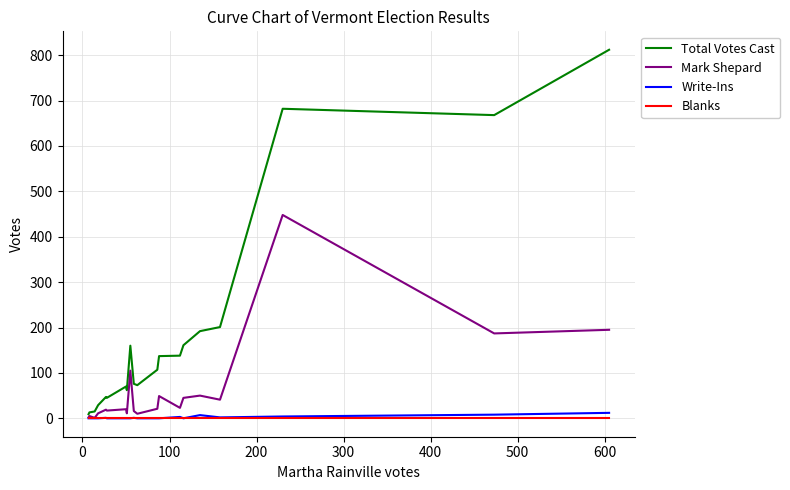

What is the maximum value shown in the chart?

812